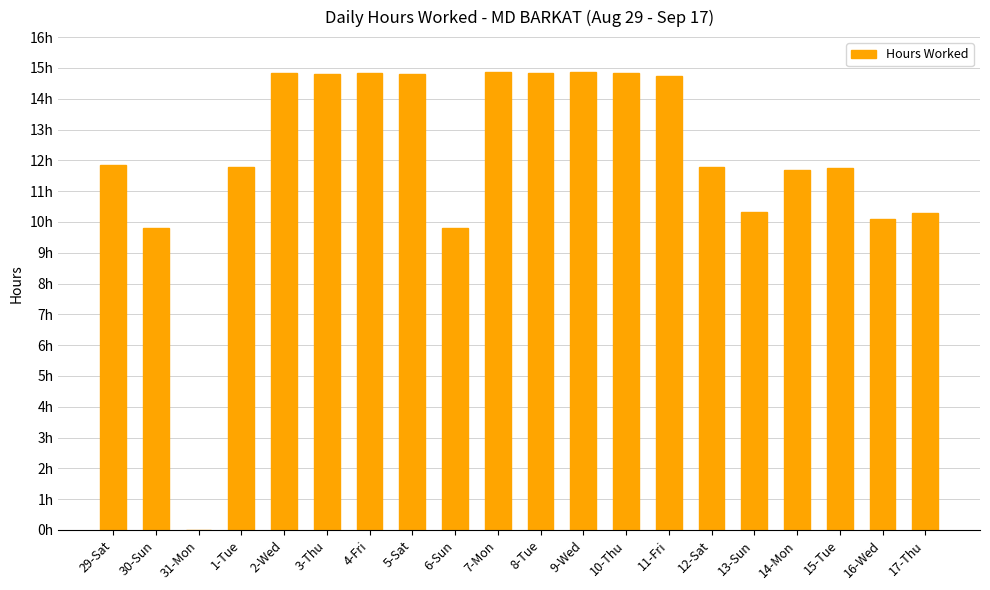

At which category does the chart reach its peak across all series?

9-Wed